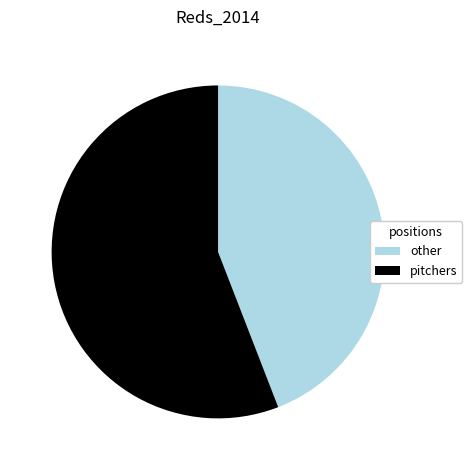

Is there a majority slice in this chart?

Yes